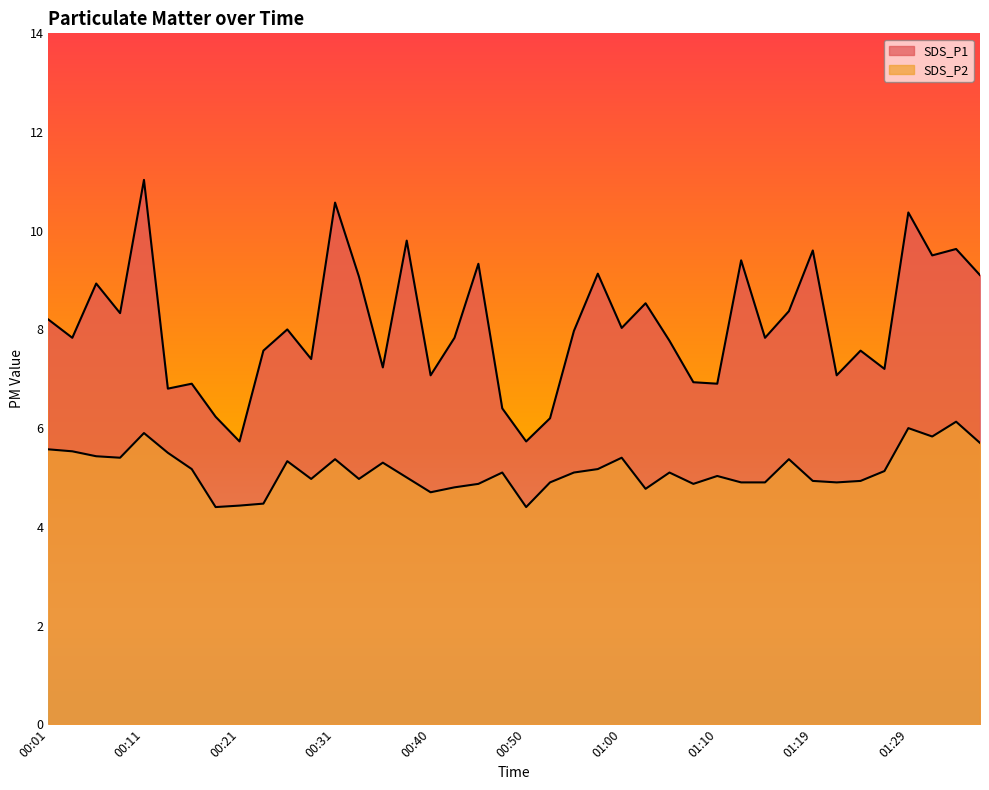

What is the sum of all SDS_P2 values?

205.7